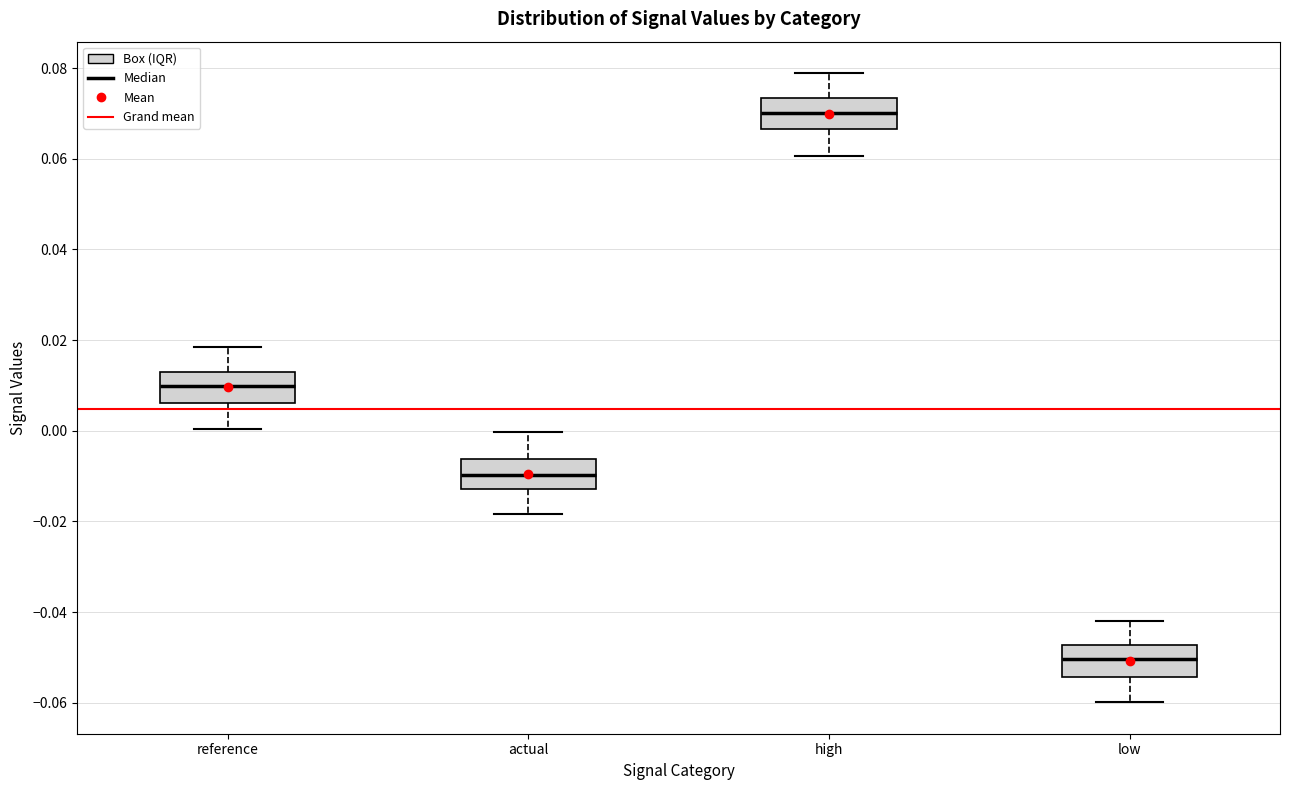

Reading left to right, transcribe this box plot: for each box, give where its median line is, the range the box spans, and where its two whiskers end, as read against the y-axis. The values are not printed on the chart, so give them approximately, as read against the axis.

reference: median 0.010, box 0.006 to 0.012, whiskers 0.000 to 0.018
actual: median -0.010, box -0.012 to -0.006, whiskers -0.018 to 0.000
high: median 0.070, box 0.066 to 0.074, whiskers 0.060 to 0.078
low: median -0.050, box -0.054 to -0.048, whiskers -0.060 to -0.042